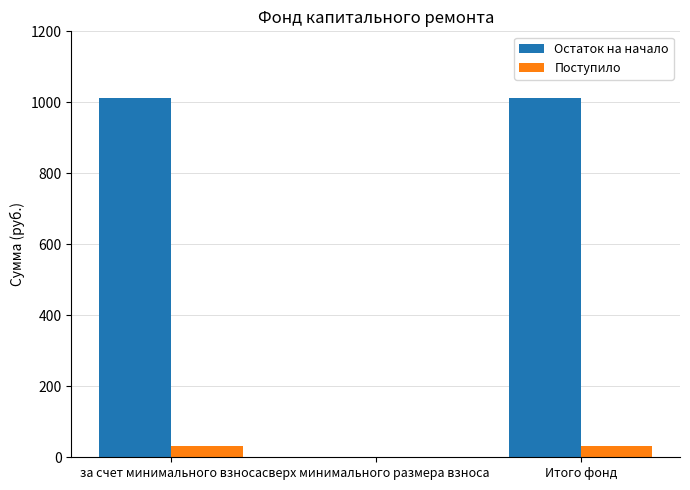

What is the sum of the Остаток на начало values at Итого фонд and за счет минимального взноса?

2023.9